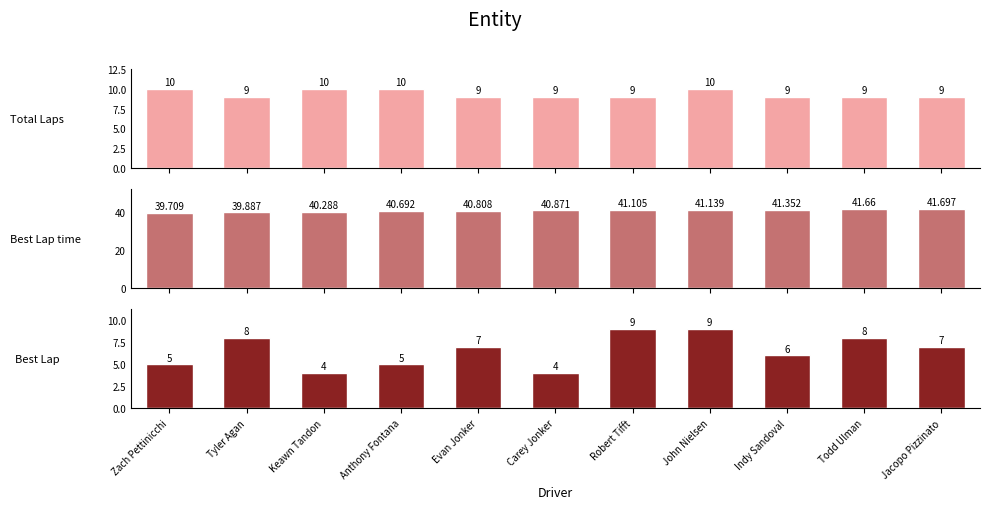

At which label does Best Lap time first exceed 40?

Keawn Tandon